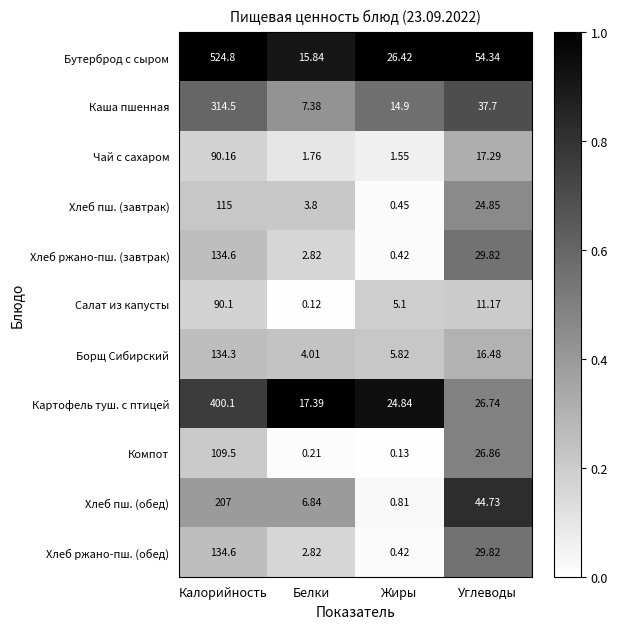

At which label is Картофель туш. с птицей closest to 208?

Углеводы